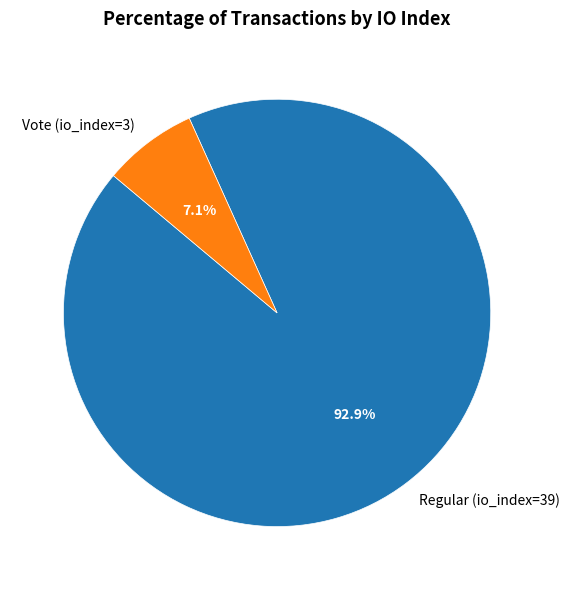

True or false: Vote (io_index=3) accounts for 7% of the total.

True